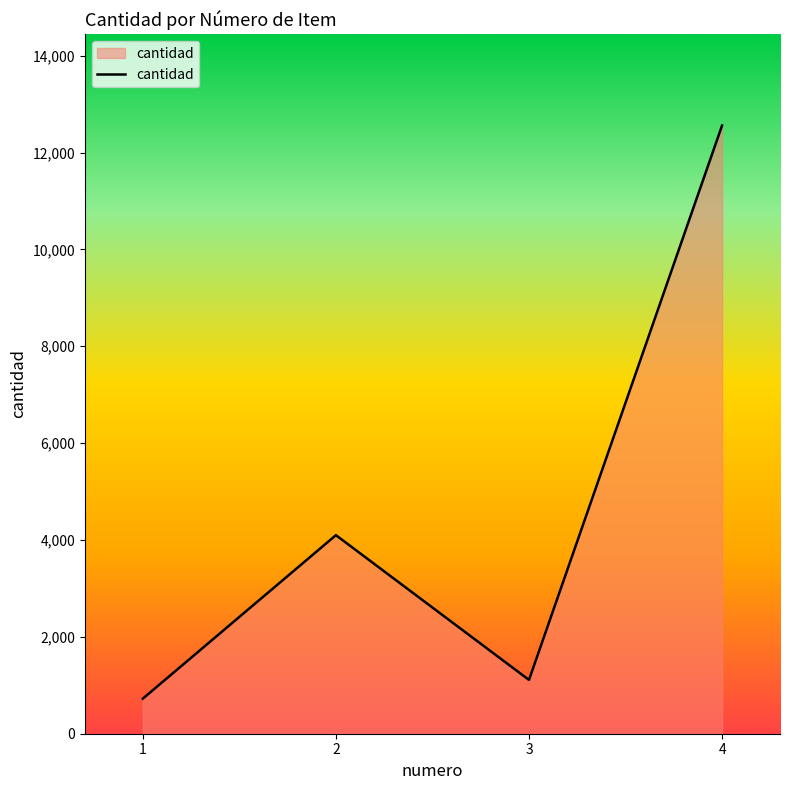

How many interior local valleys (lower than both neighbors) does the data have?

1